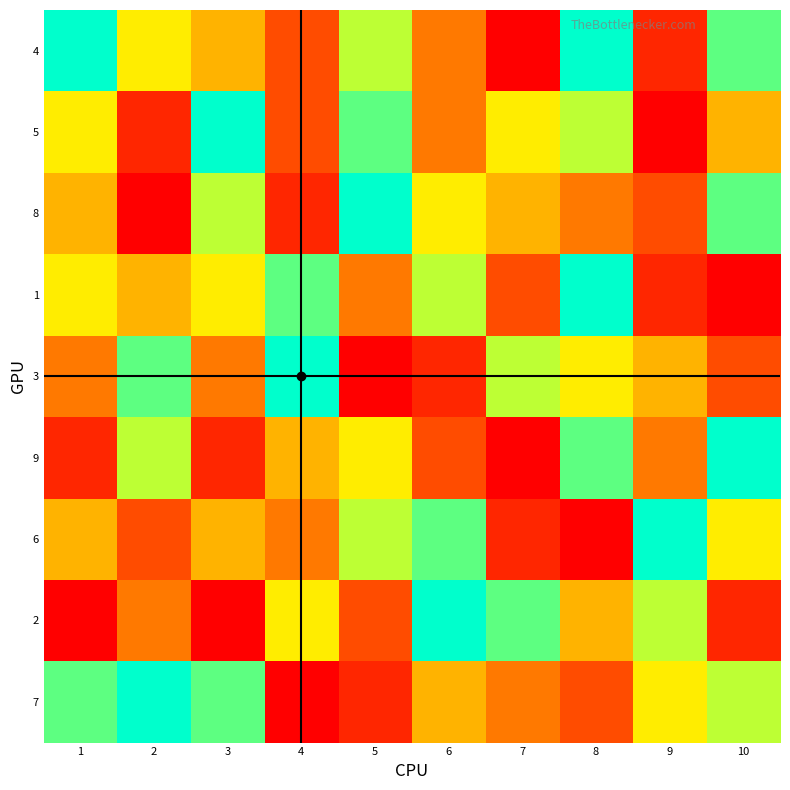

What is the maximum value shown in the chart?

9